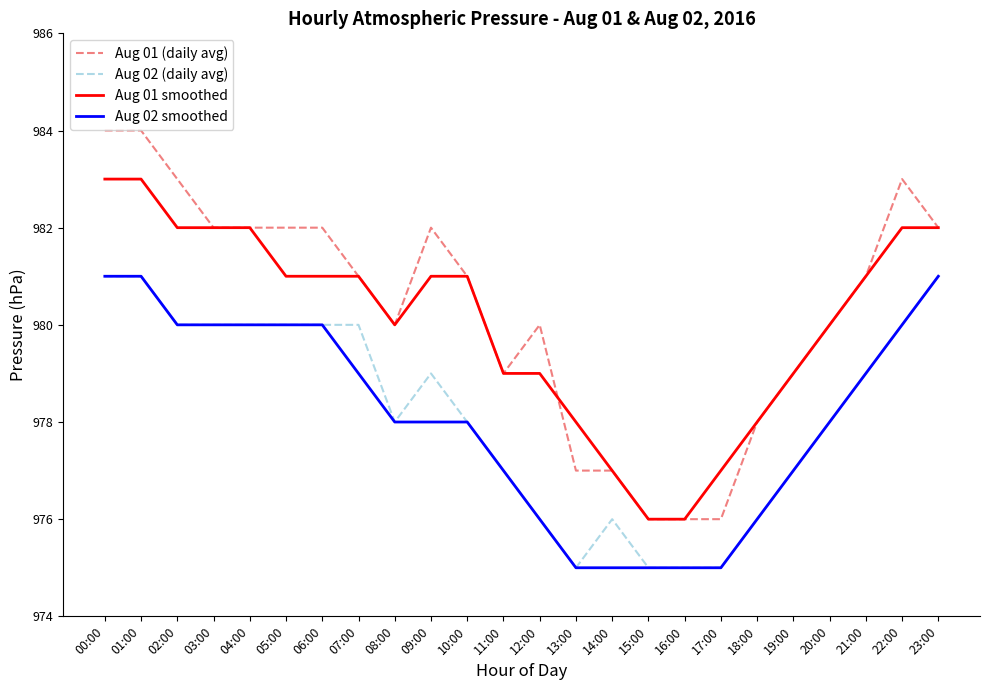

What is the maximum value shown in the chart?

984